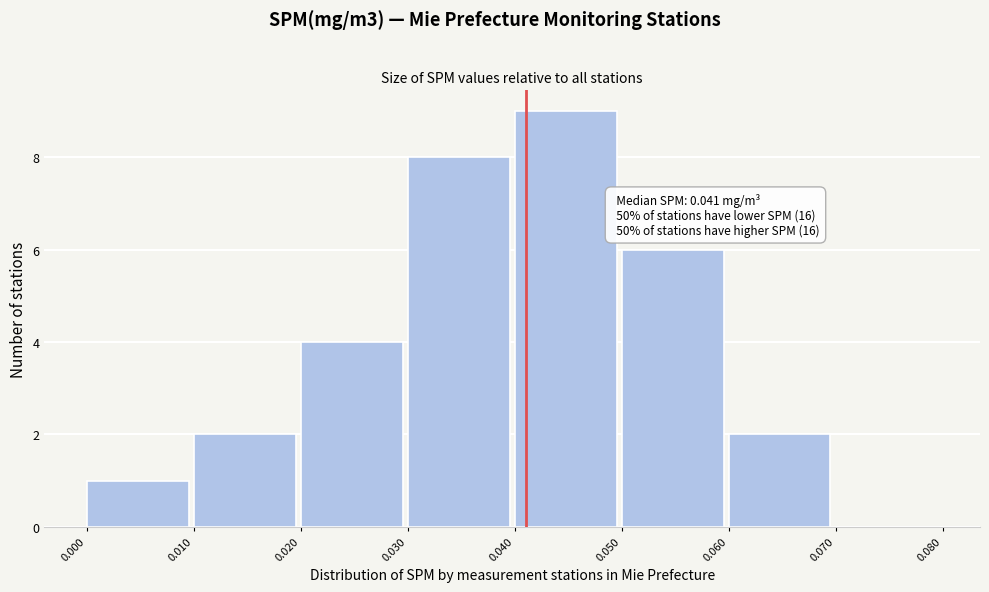

Which range on the x-axis has the tallest bar?

0.040 to 0.050